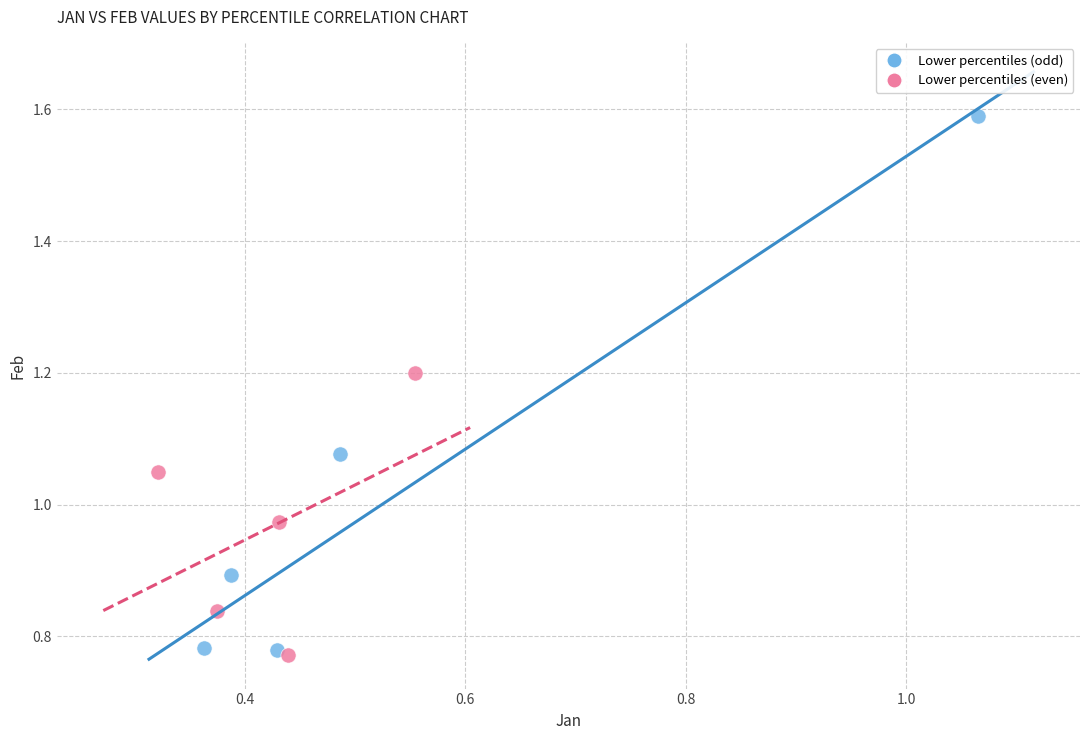

Which series contains the highest Y value?

Lower percentiles (odd)